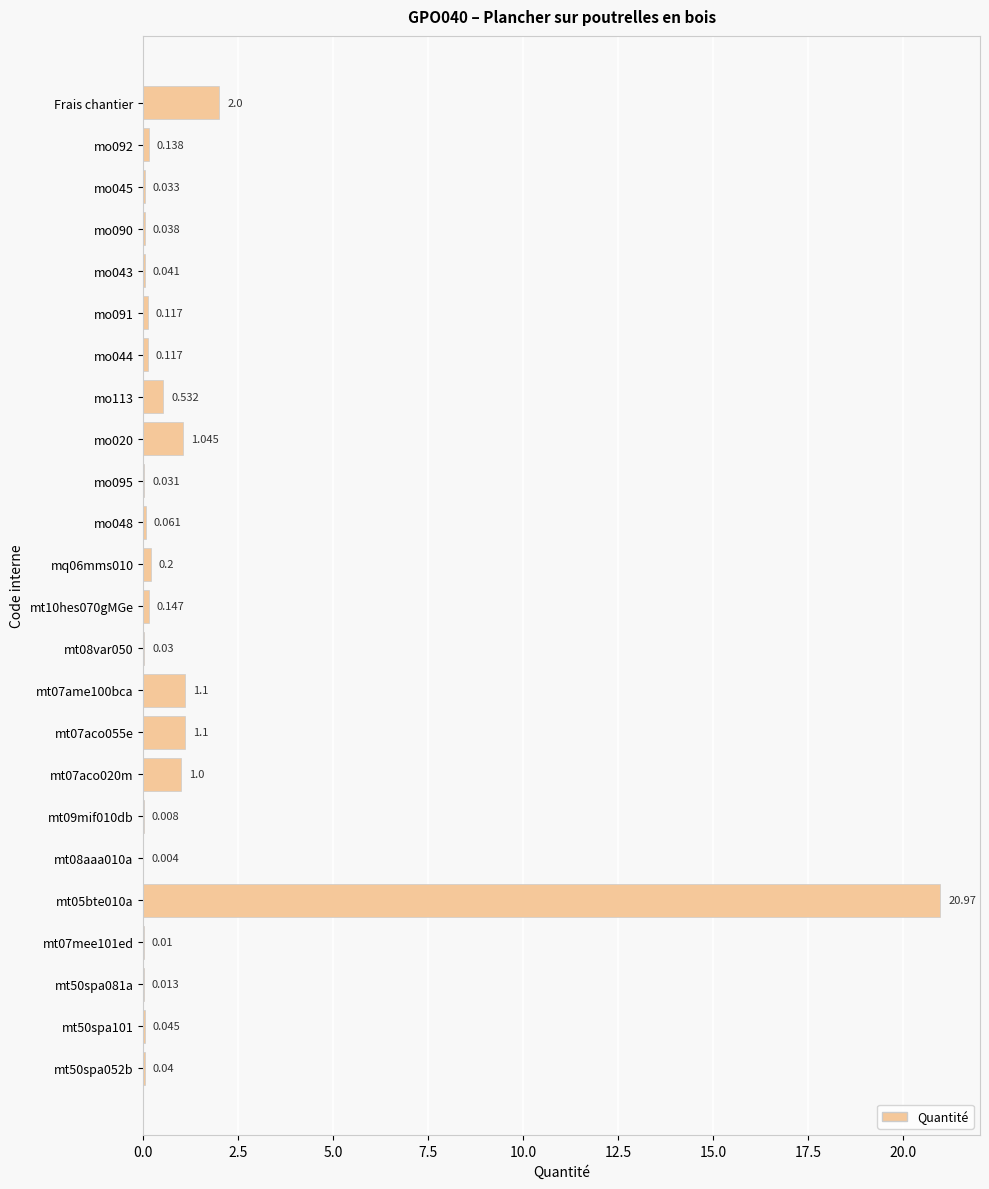

What is the maximum value shown in the chart?

21.0